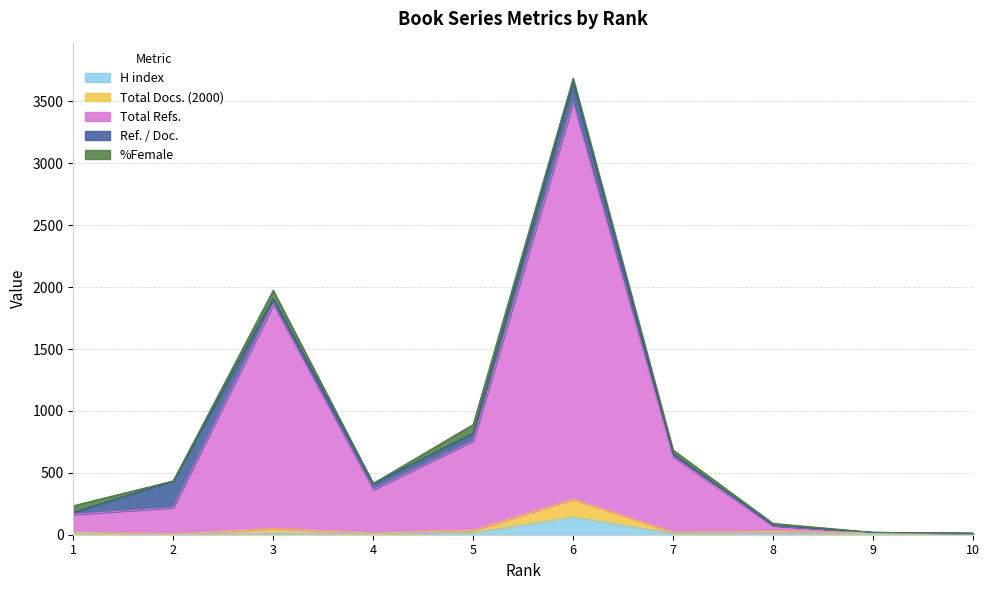

How many interior local peaks does the Total Docs. (2000) series have?

3